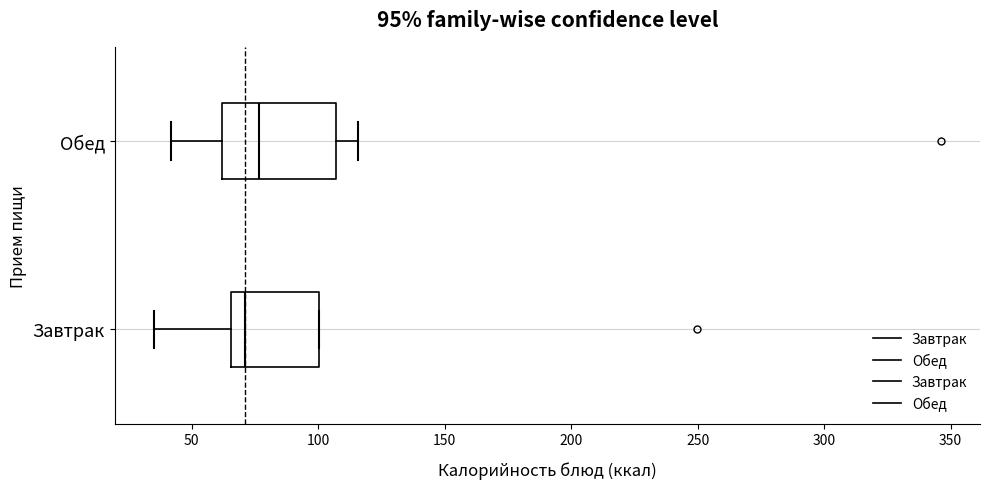

Which box is the widest, from its left edge to its right edge?

Обед